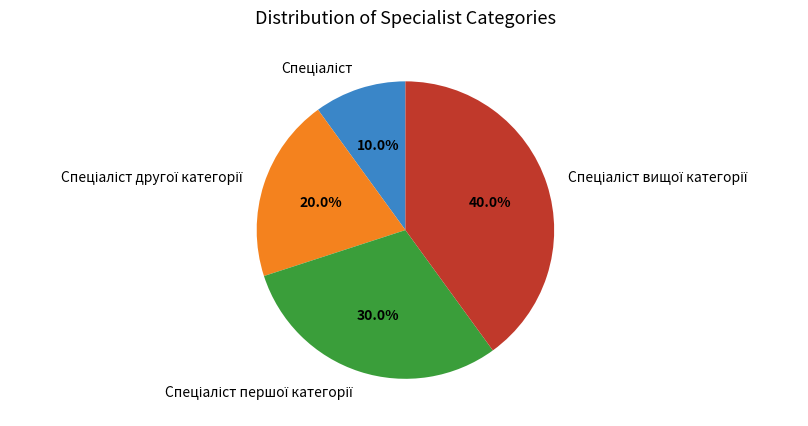

Does any single category account for the majority?

No